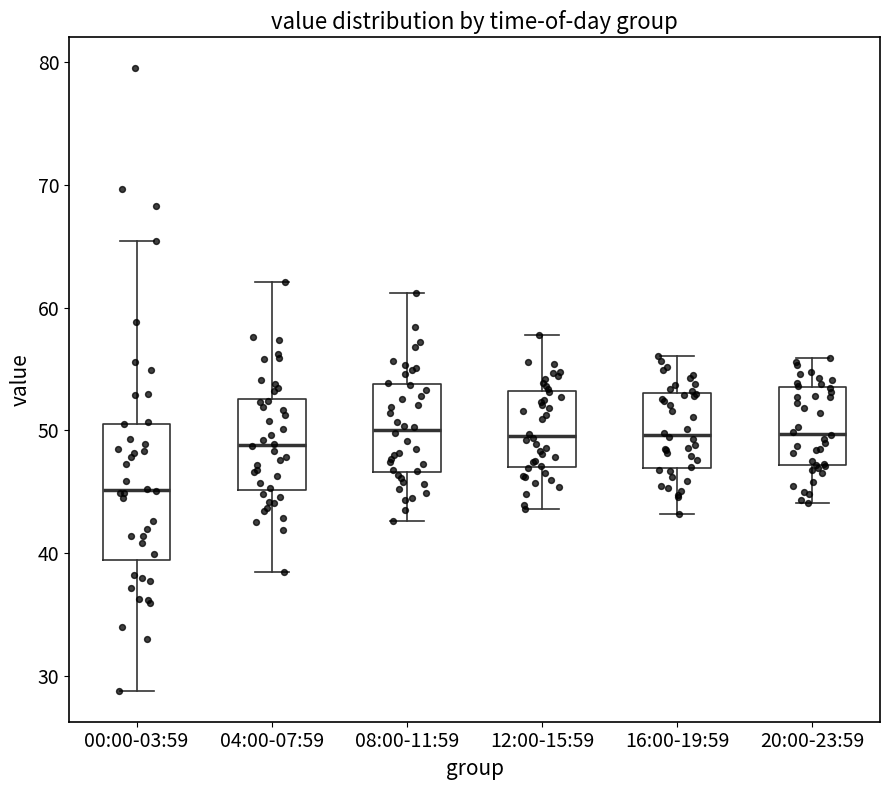

Reading left to right, read every box against the y-axis: the position of its median line, the range the box covers, and the ends of its whiskers. The values are not printed on the chart, so give them approximately, as read against the axis.

00:00-03:59: median 45, box 39 to 51, whiskers 29 to 65
04:00-07:59: median 49, box 45 to 53, whiskers 39 to 62
08:00-11:59: median 50, box 47 to 54, whiskers 43 to 61
12:00-15:59: median 50, box 47 to 53, whiskers 44 to 58
16:00-19:59: median 50, box 47 to 53, whiskers 43 to 56
20:00-23:59: median 50, box 47 to 54, whiskers 44 to 56